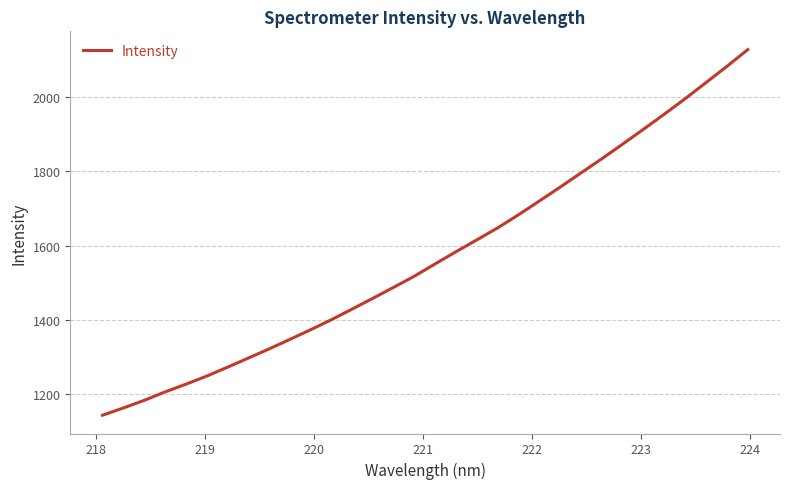

True or false: there are more than 1 points higher than both neighbors.

False